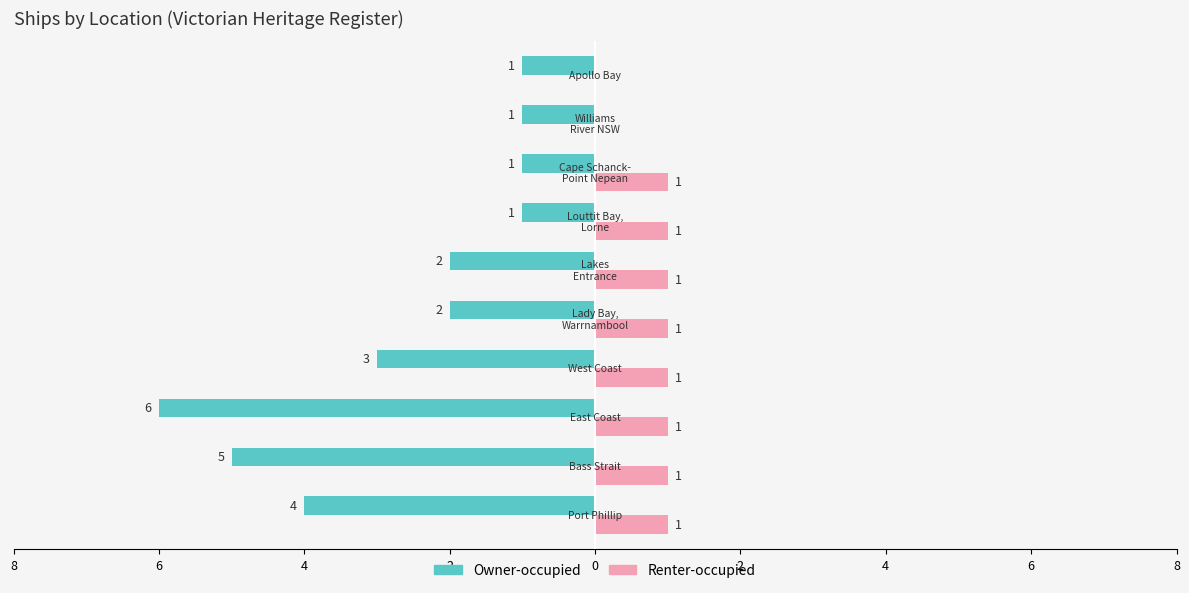

What are all the series names shown in the legend?

Owner-occupied, Renter-occupied